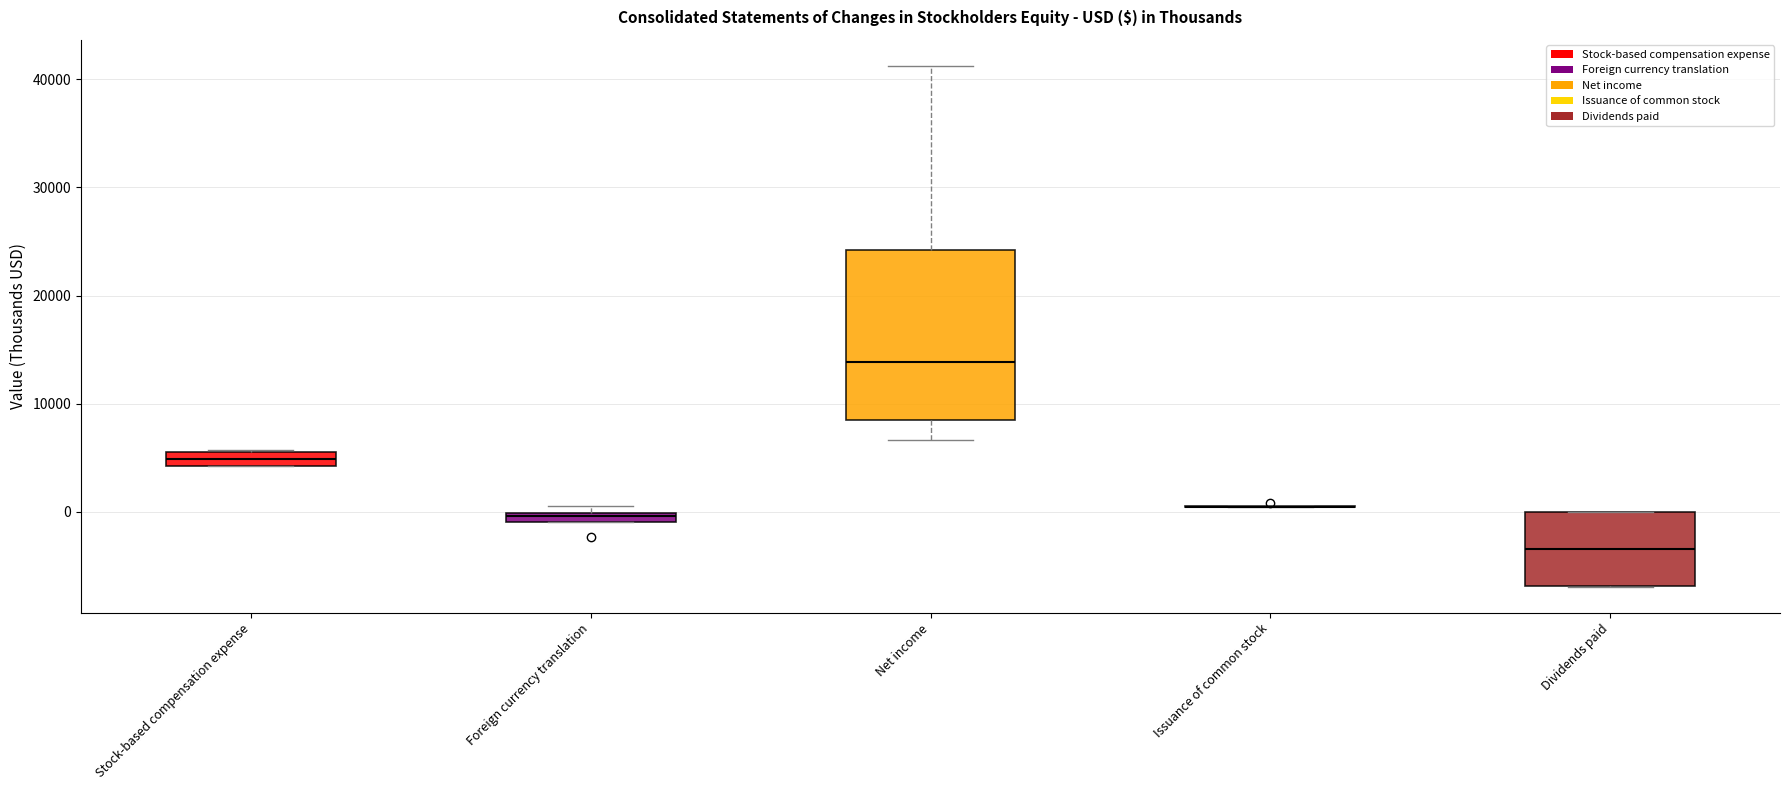

Comparing the boxes themselves (not the whiskers), which one is the tallest?

Net income